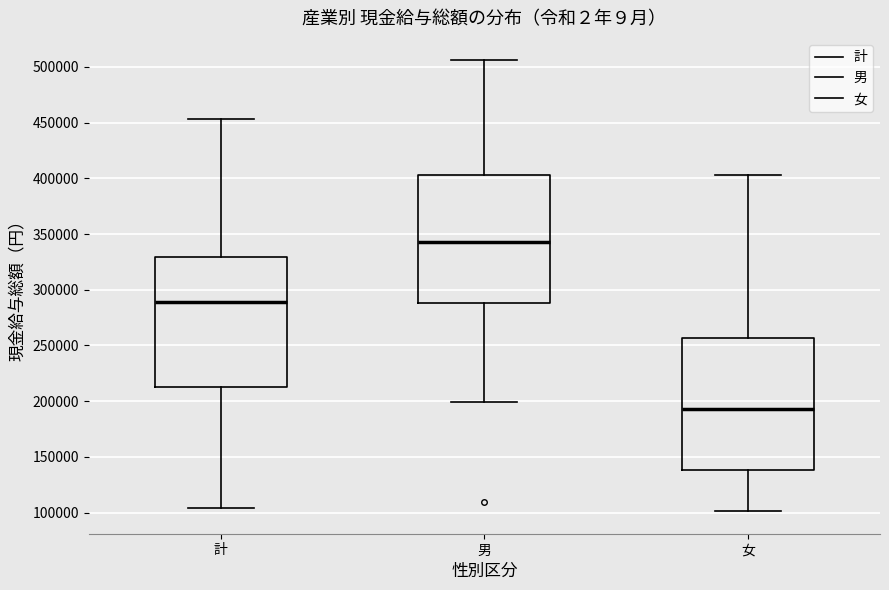

Which box's median line is the lowest?

女